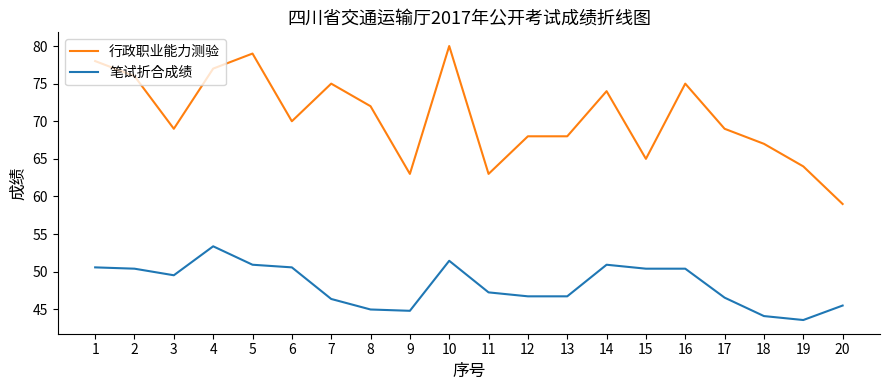

Is it true that 笔试折合成绩 equals 83.6 at 17?

False